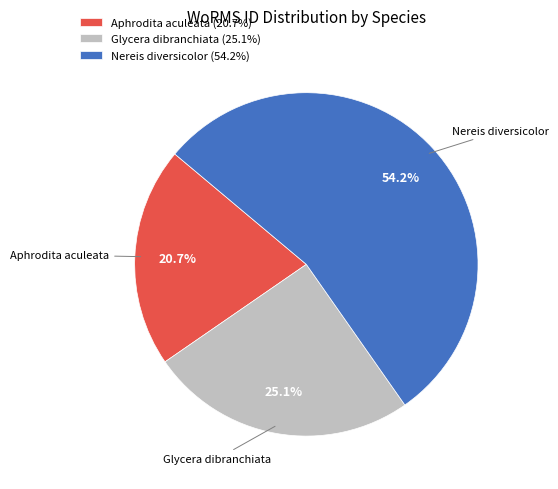

What portion of the pie excludes Nereis diversicolor?

45.8%